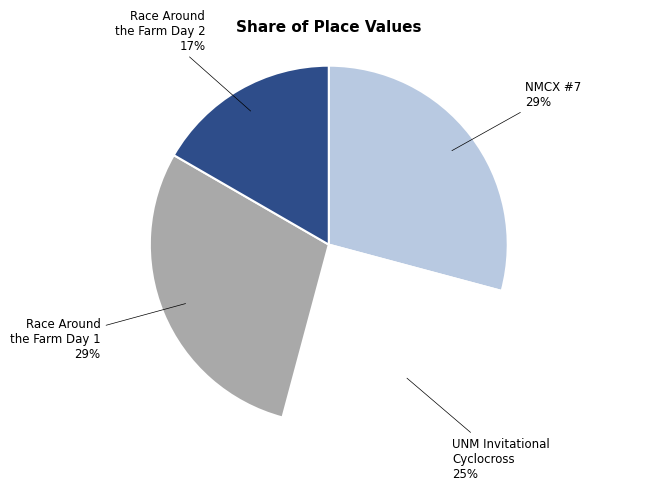

To the nearest percent, what portion does Race Around the Farm Day 2 represent?

17%